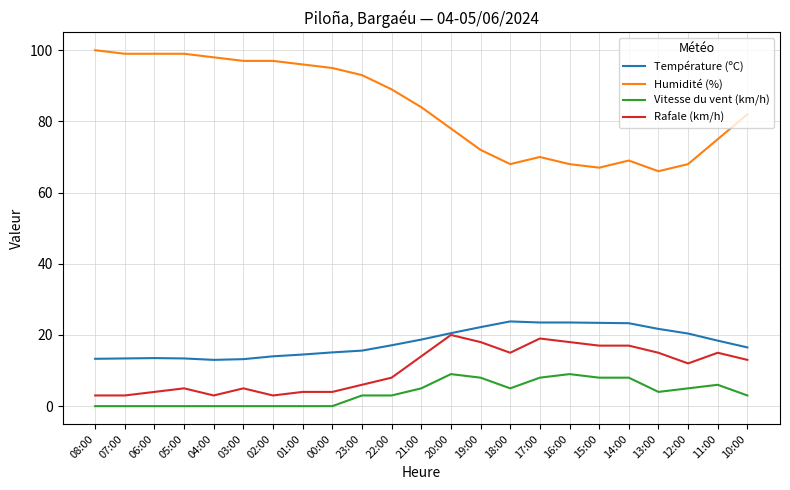

Which series has the largest total across all categories?

Humidité (%)